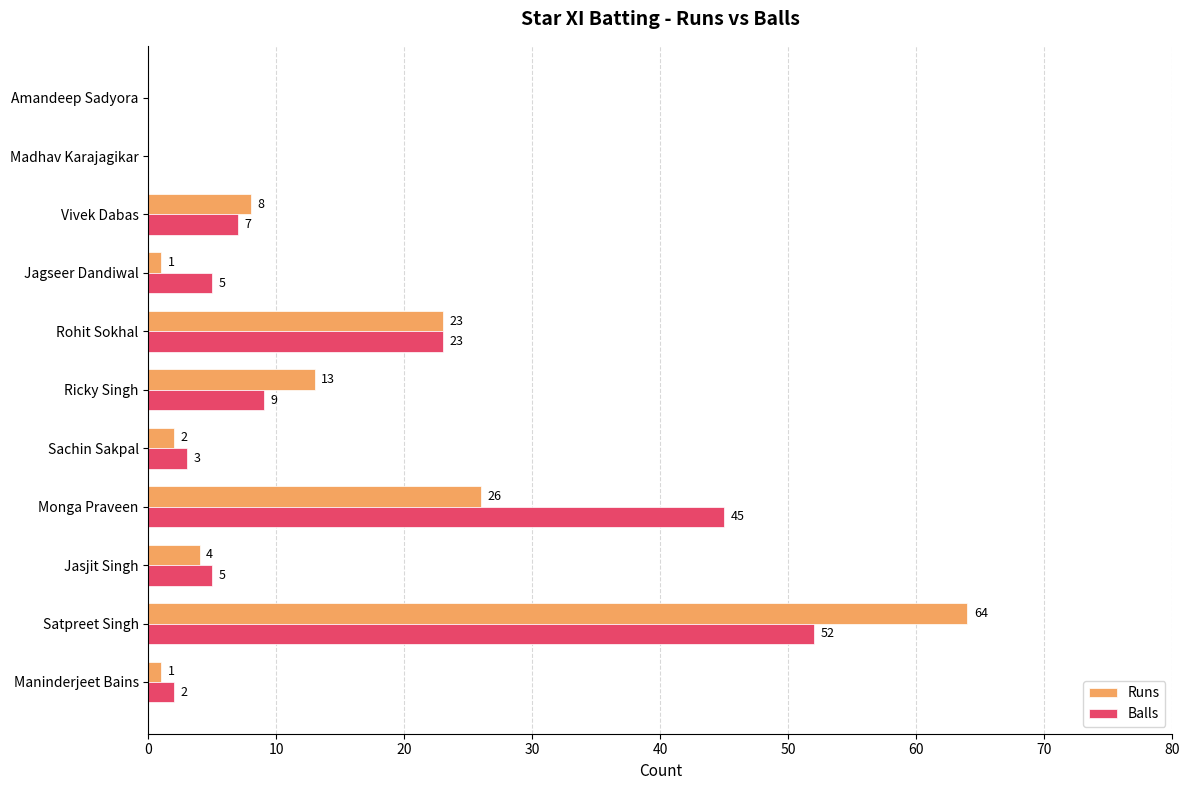

What is the sum of the Balls values at Sachin Sakpal and Ricky Singh?

12